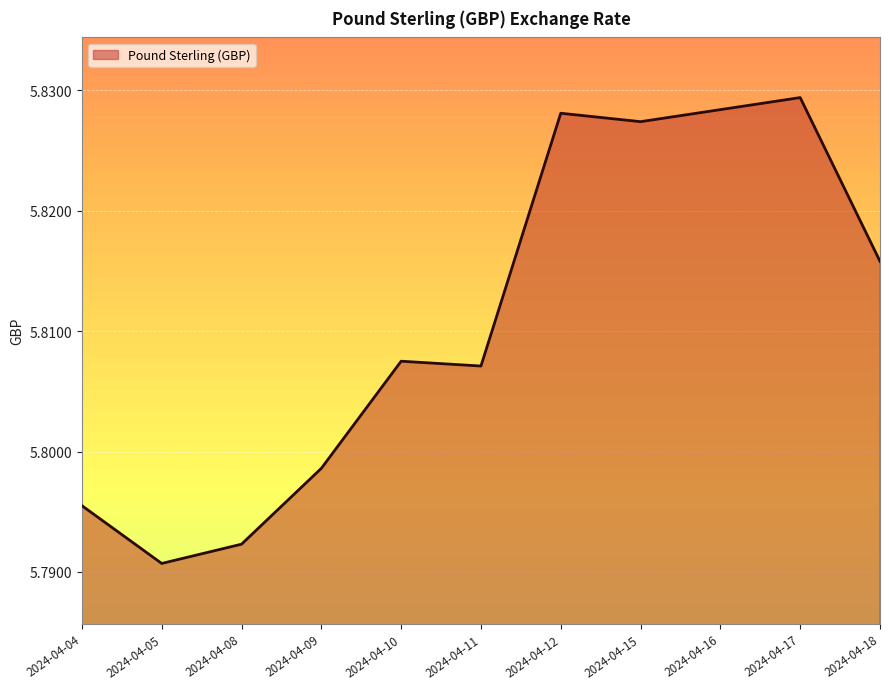

At which label is the value closest to 5?

2024-04-05